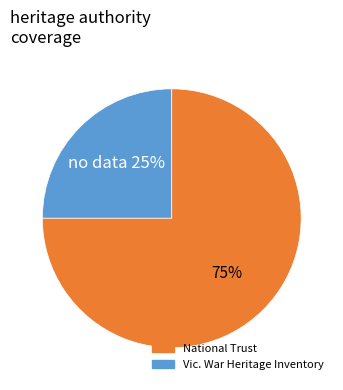

What percentage is the National Trust slice, to the nearest percent?

25%